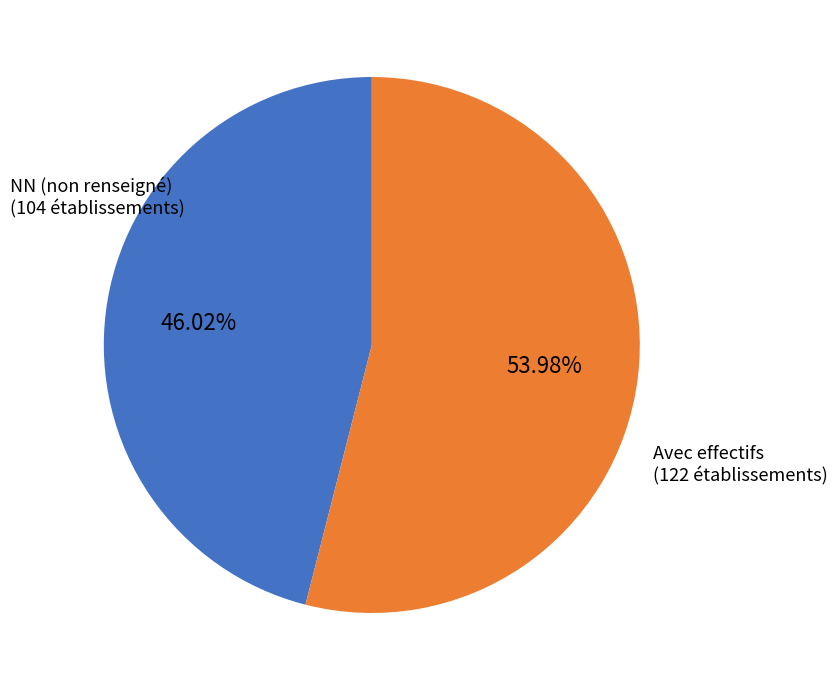

Is there a majority slice in this chart?

Yes